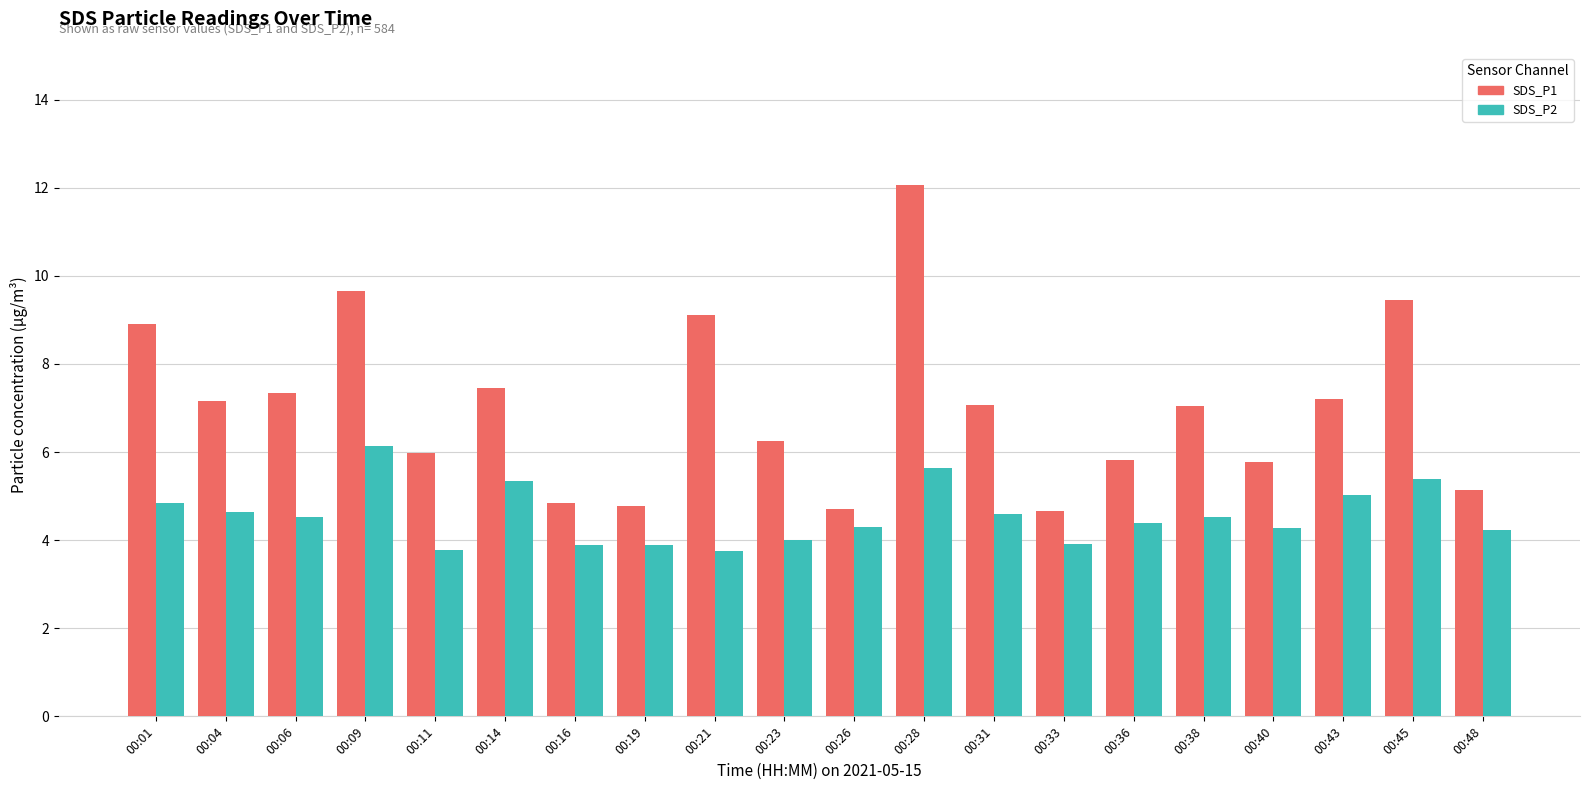

What is the sum of the SDS_P1 values at 00:36 and 00:38?

12.9